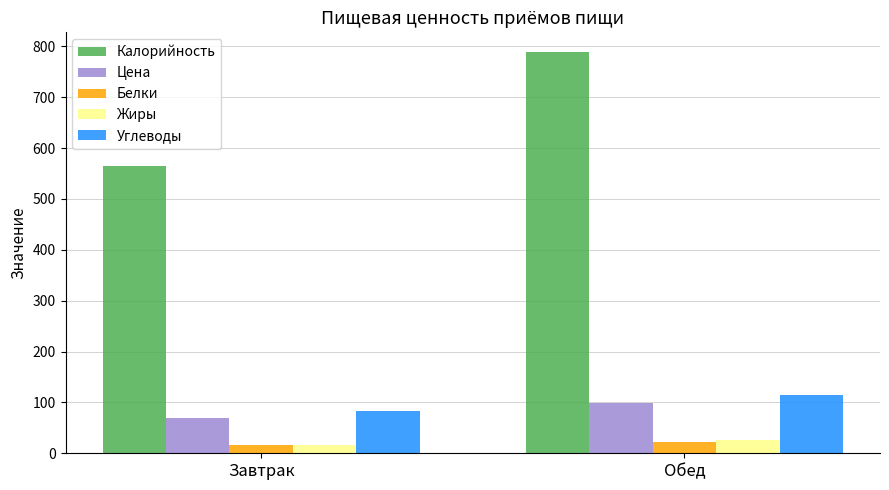

True or false: Углеводы has a value of 114.1 at Обед.

True